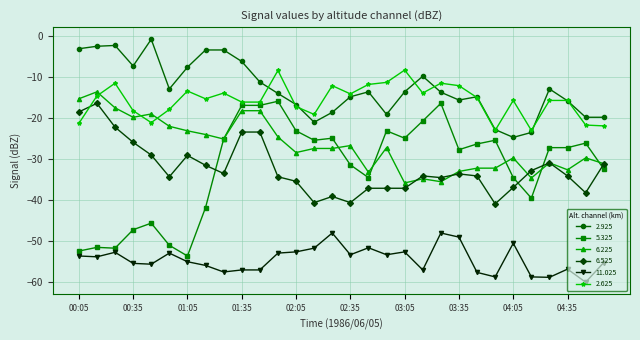

Which series has the widest spread of values?

5.325